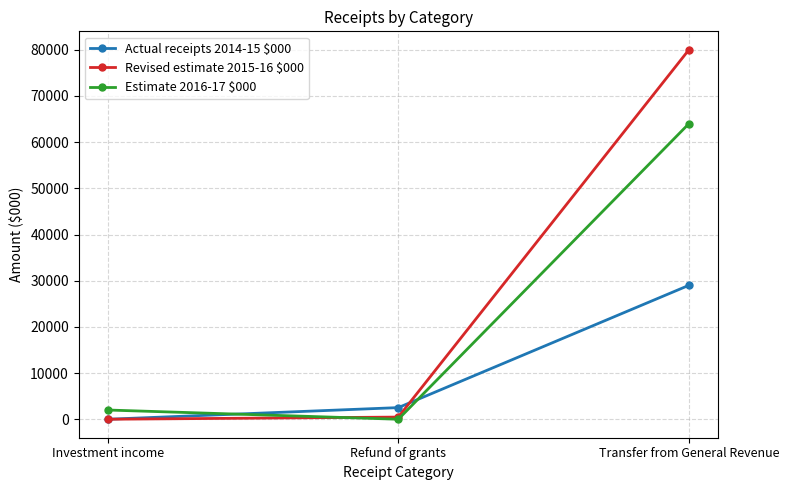

Which series has the widest spread of values?

Revised estimate 2015-16 $000